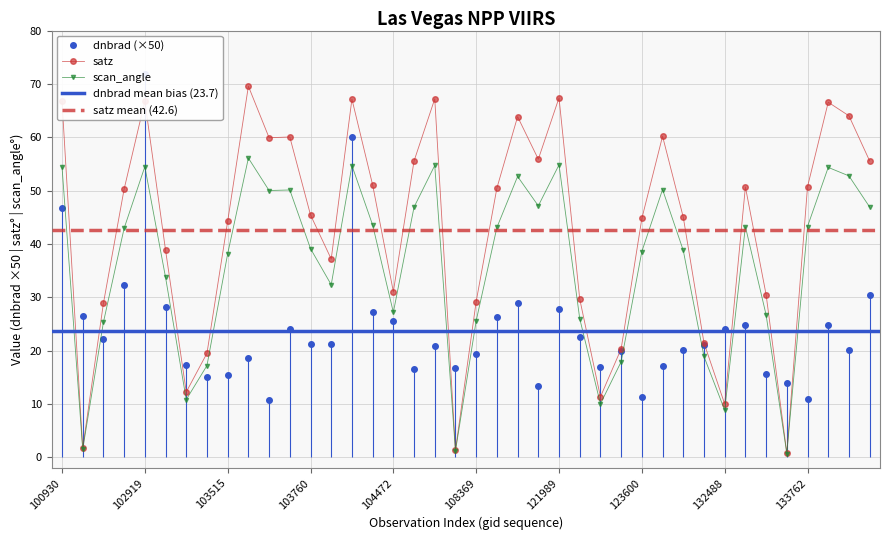

The dnbrad series shows 37.0 at 25. True or false?

False